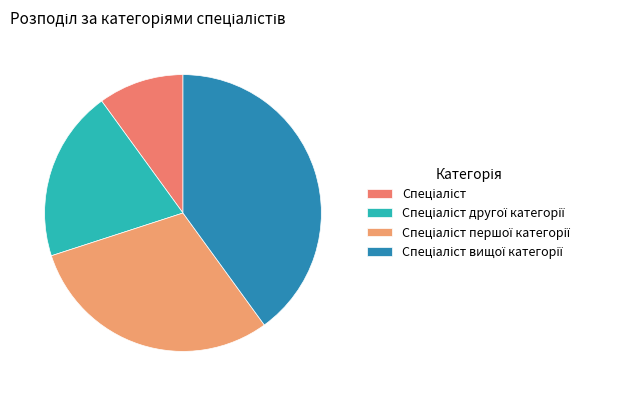

Rank the categories by value from highest to lowest.

Спеціаліст вищої категорії, Спеціаліст першої категорії, Спеціаліст другої категорії, Спеціаліст